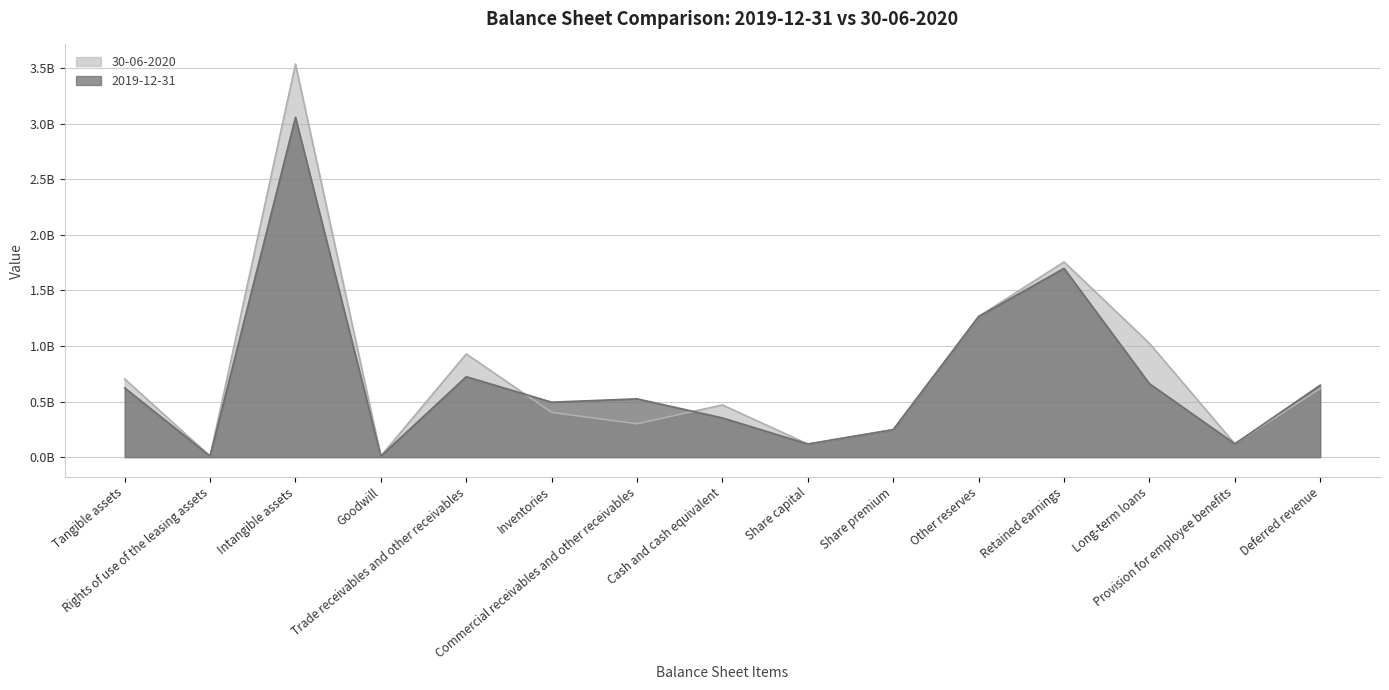

How many times do 2019-12-31 and 30-06-2020 cross each other?

4